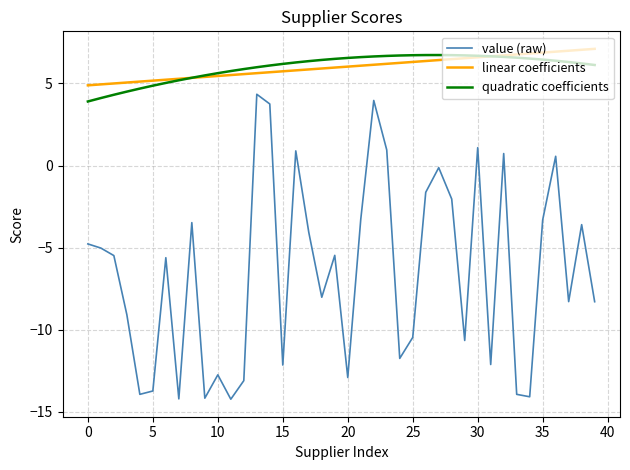

How many lines are shown in the chart?

3